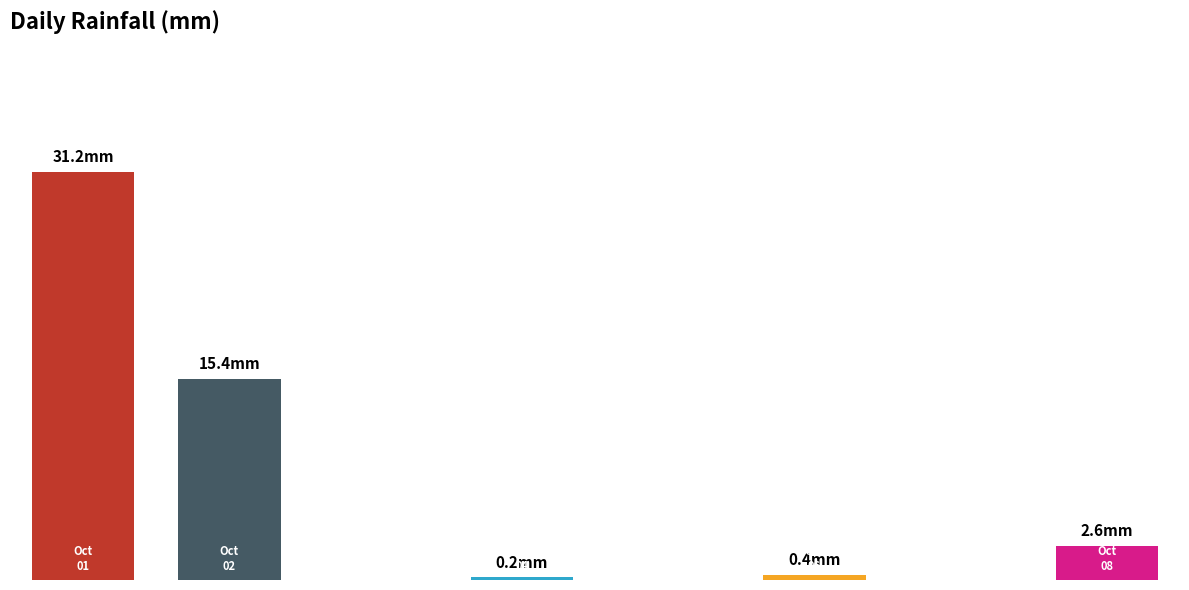

Are the bars horizontal?

No